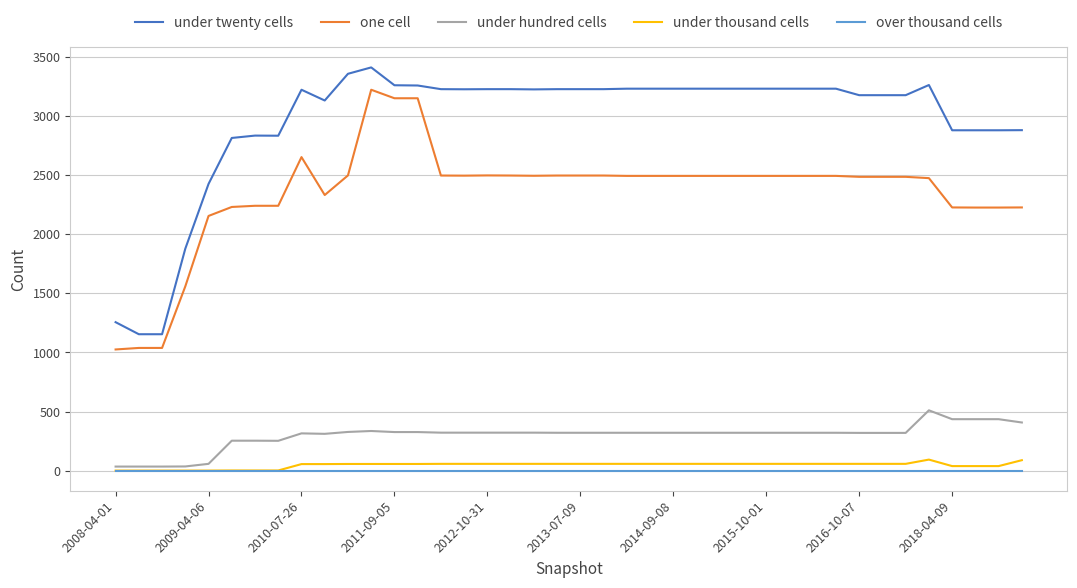

True or false: under thousand cells and one cell intersect in this chart.

False